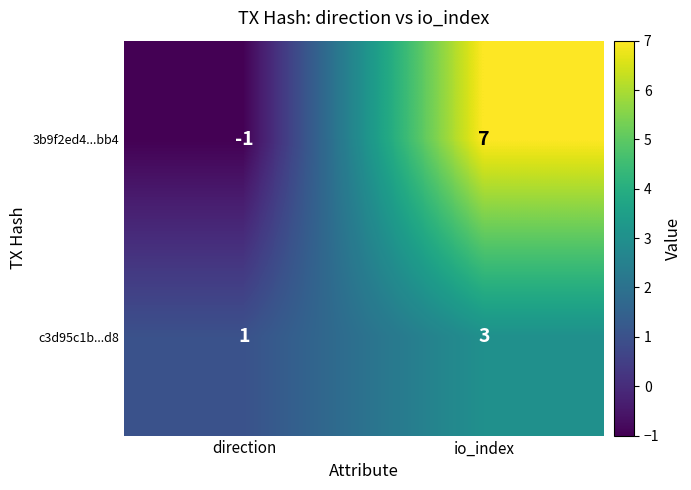

Which series has the largest range (max minus min)?

3b9f2ed4...bb4